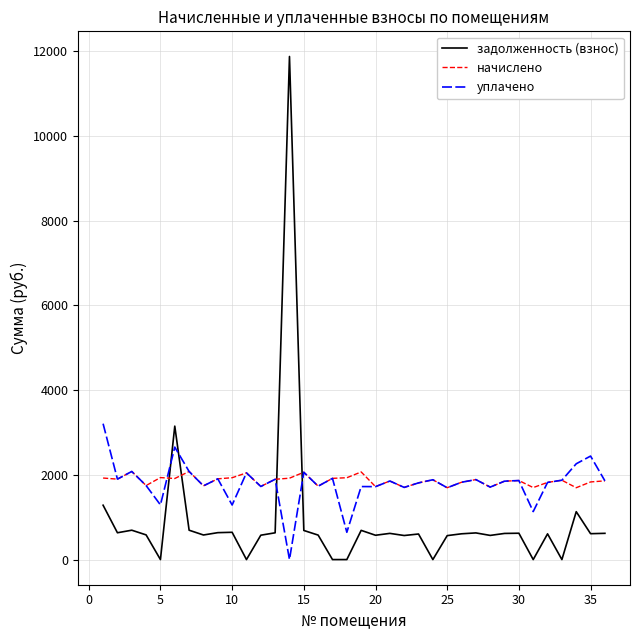

What is the highest value of the задолженность (взнос) series?

11876.0